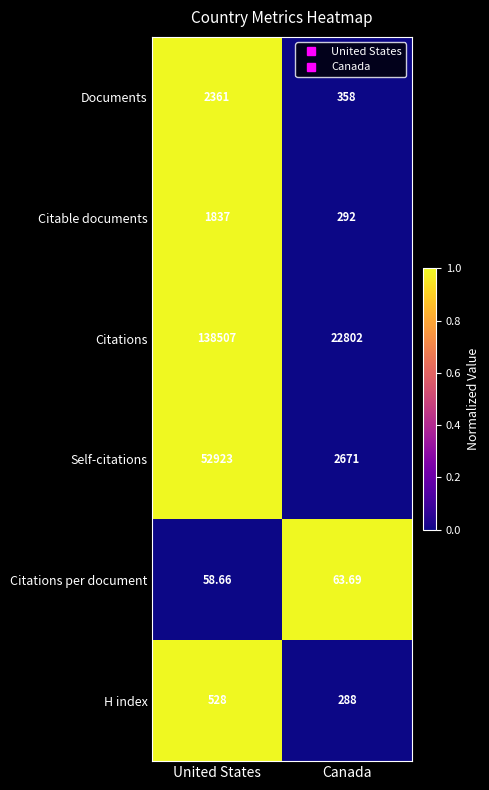

At which category is the sum across all series the highest?

United States